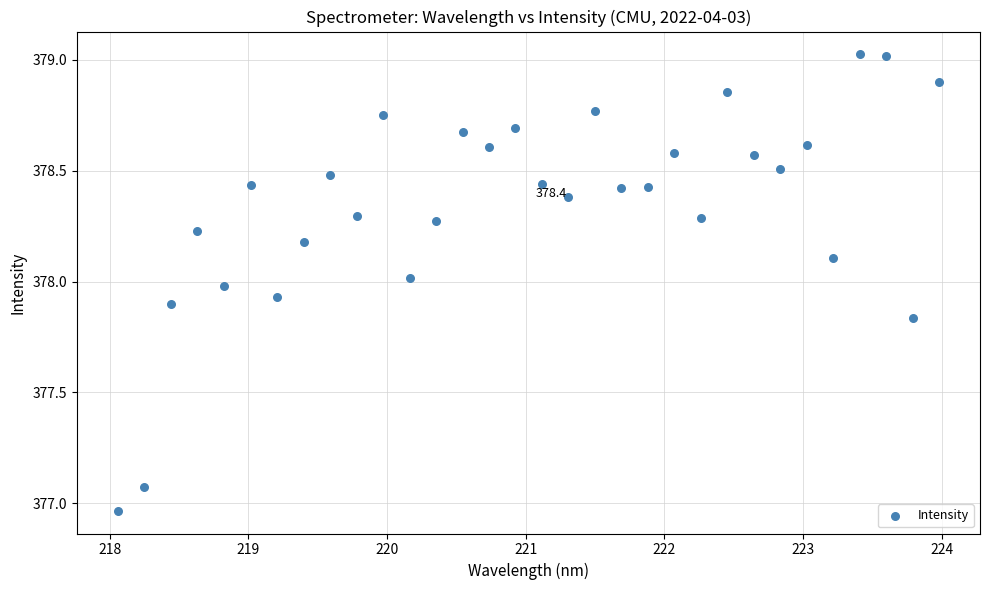

What is the range of Y values (max minus min)?

2.1